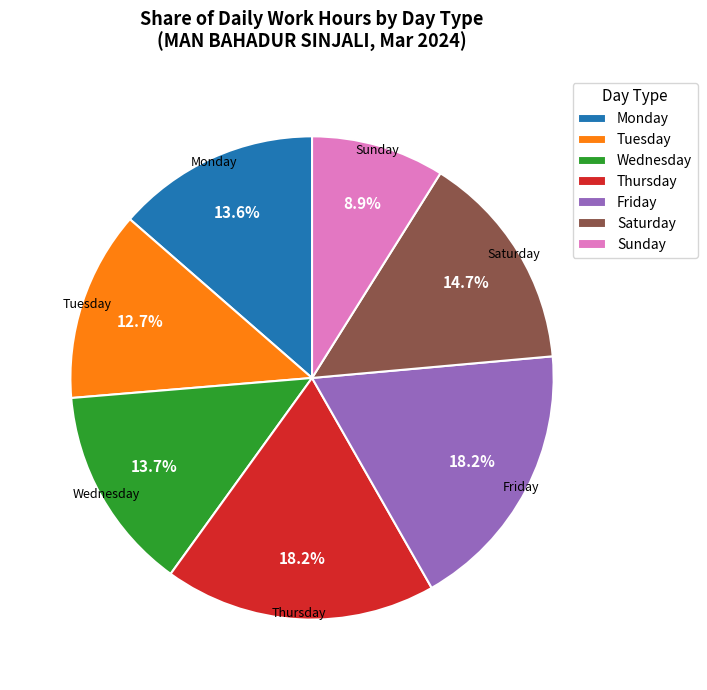

To the nearest percent, what is the difference between the largest and smallest slice percentages?

9%